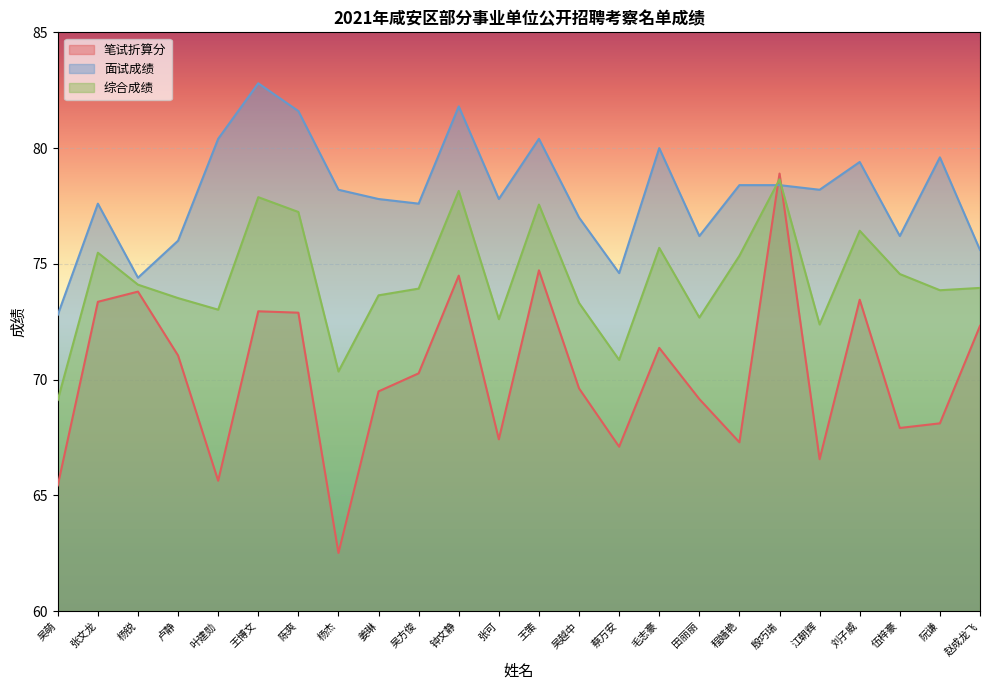

Where is the first local maximum for 面试成绩?

张文龙